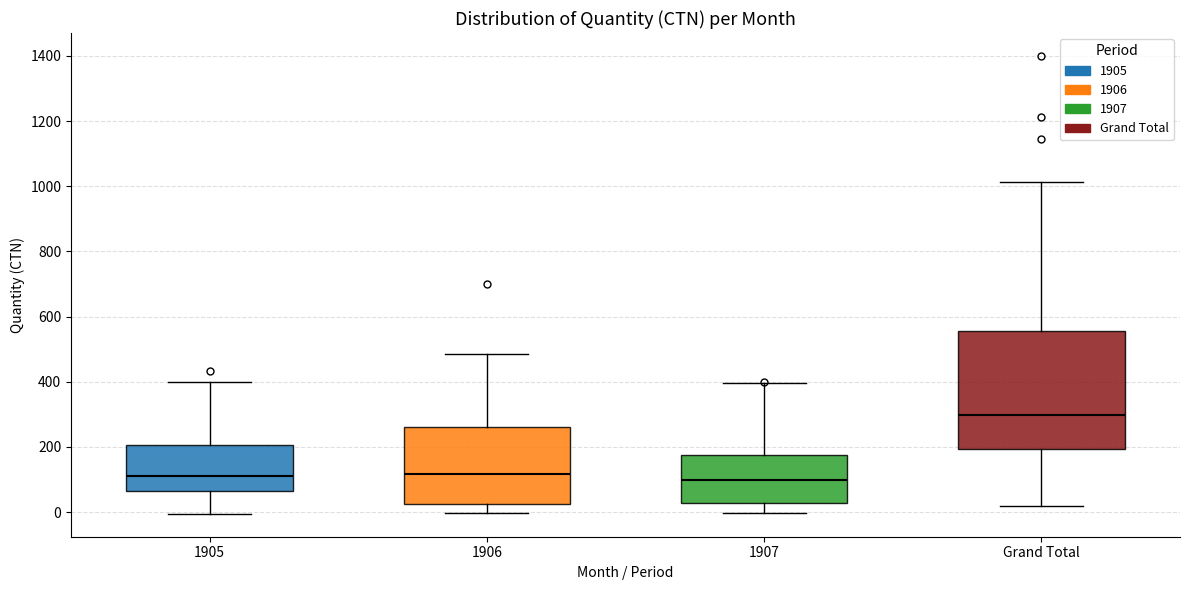

Where does the median line of the box for Grand Total sit on the y-axis? The values are not printed on the chart, so give them approximately, as read against the axis.

300